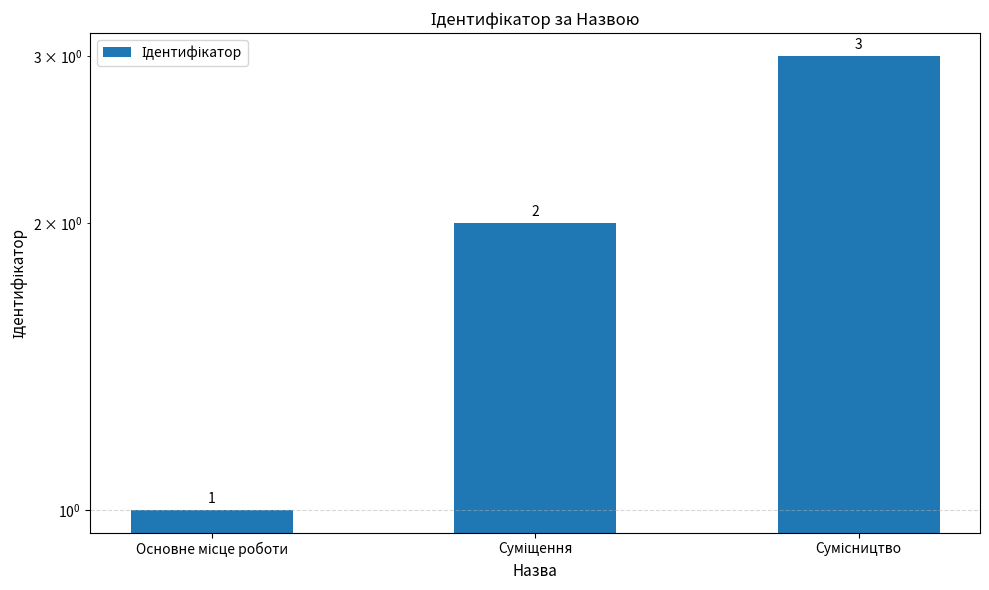

Which category has the lowest value across all series?

Основне місце роботи